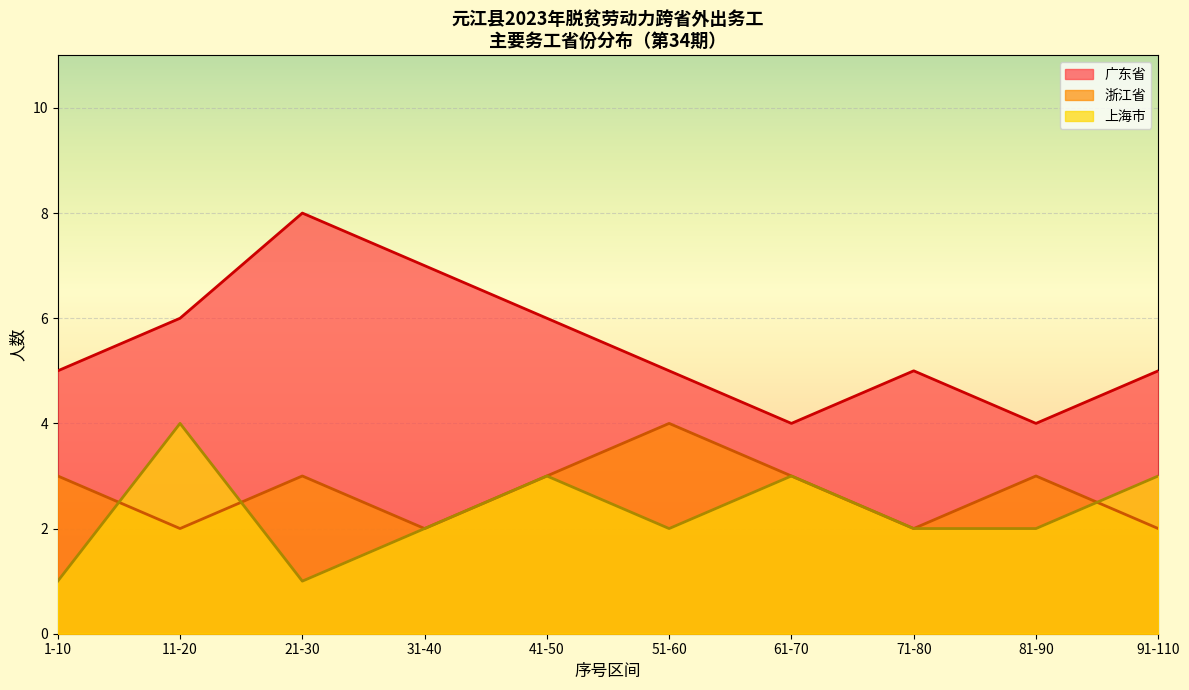

What is the total value across all series at 51-60?

11